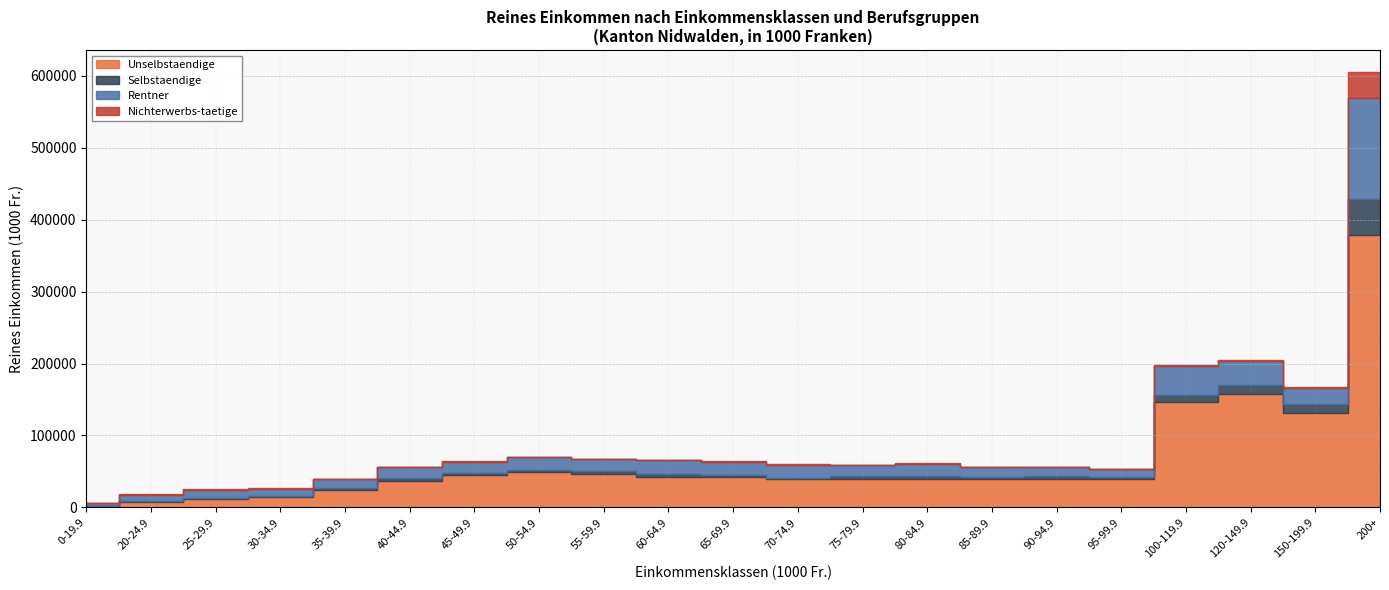

Which series has the largest total across all categories?

Unselbstaendige